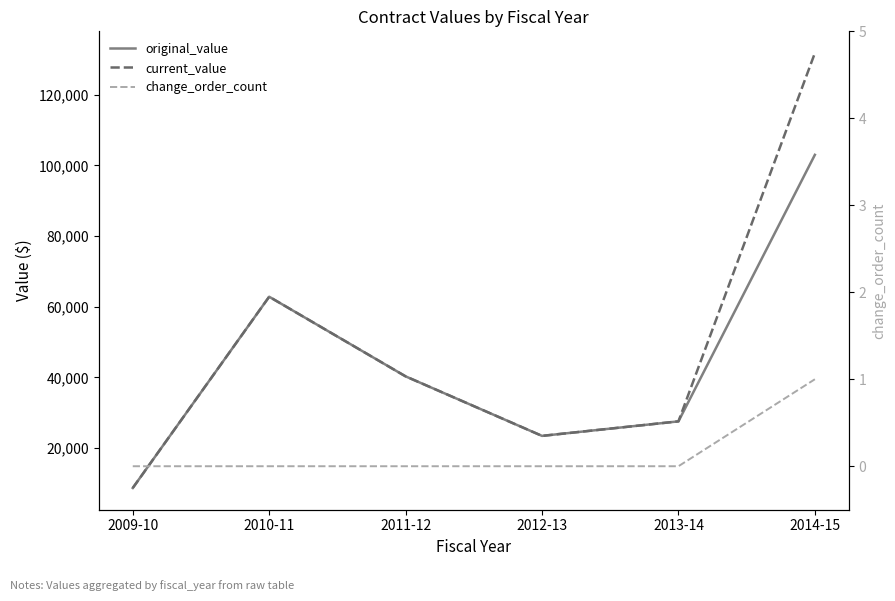

How many series are shown in this chart?

3